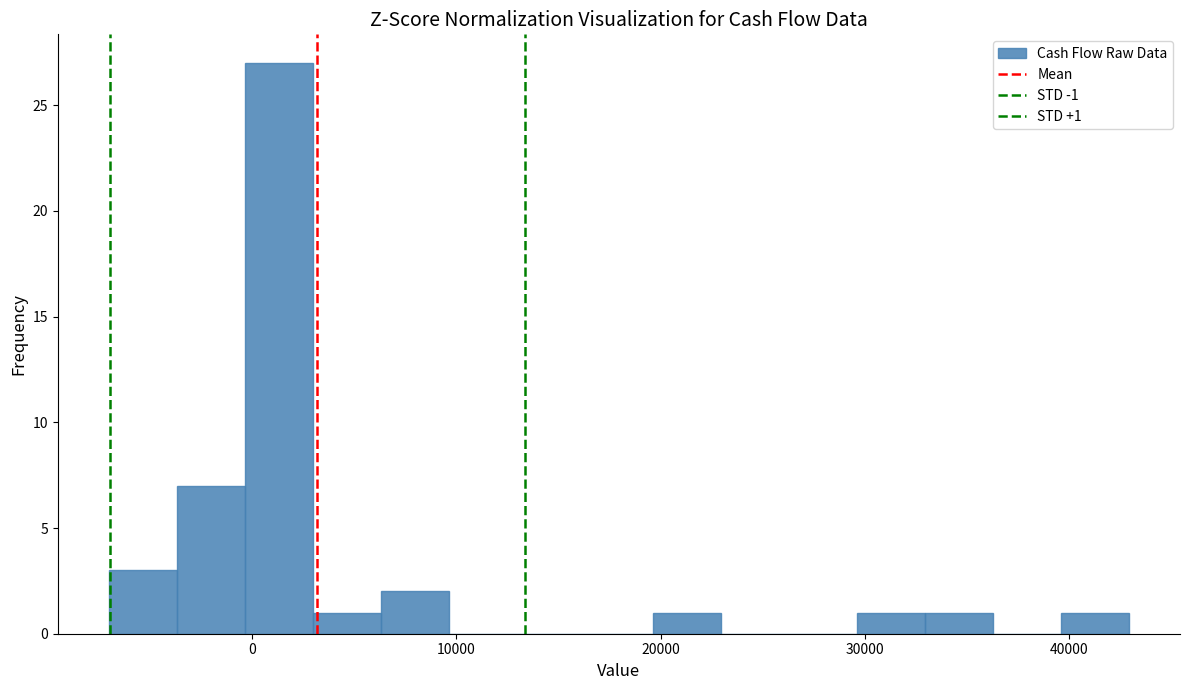

Read against the x-axis, roughly where is the centre of the tallest bar?

1000